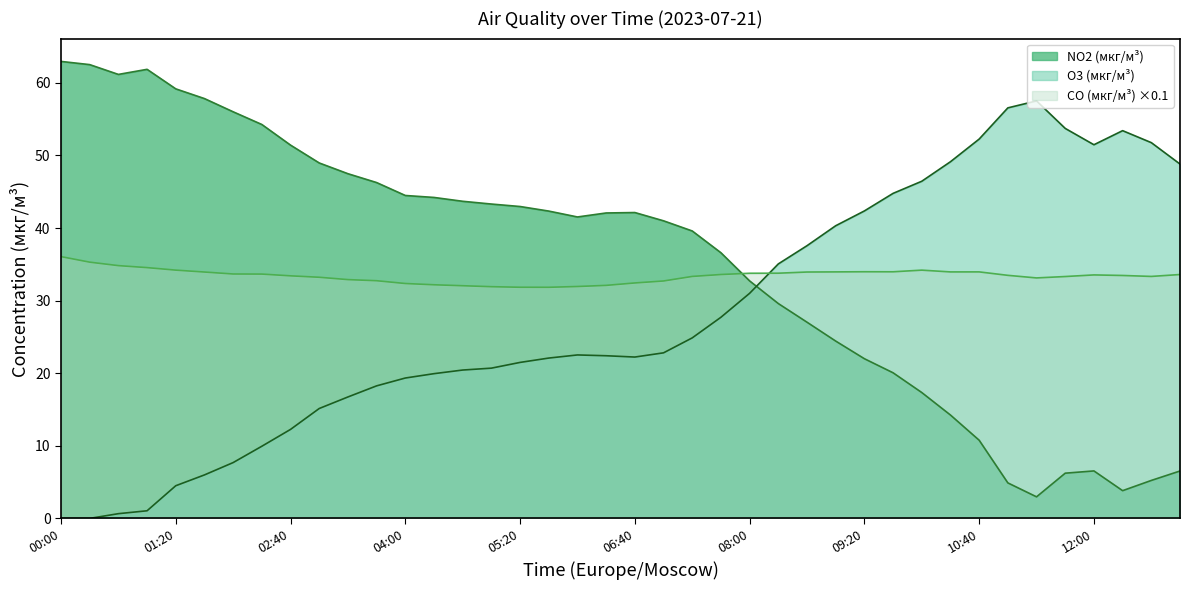

Reading left to right, transcribe all the data shown in this chart.

NO2 (мкг/м³): 00:00=63.0	00:20=62.5	00:40=61.2	01:00=61.9	01:20=59.2	01:40=57.8	02:00=56.0	02:20=54.3	02:40=51.4	03:00=49.0	03:20=47.5	03:40=46.3	04:00=44.5	04:20=44.2	04:40=43.7	05:00=43.3	05:20=43.0	05:40=42.3	06:00=41.5	06:20=42.1	06:40=42.1	07:00=41.0	07:20=39.6	07:40=36.6	08:00=32.7	08:20=29.6	08:40=27.0	09:00=24.4	09:20=22.0	09:40=20.1	10:00=17.3	10:20=14.2	10:40=10.8	11:00=4.9	11:20=3.0	11:40=6.2	12:00=6.5	12:20=3.8	12:40=5.2	13:00=6.5
O3 (мкг/м³): 00:00=0.0	00:20=0.0	00:40=0.7	01:00=1.1	01:20=4.5	01:40=6.0	02:00=7.7	02:20=9.9	02:40=12.3	03:00=15.1	03:20=16.7	03:40=18.3	04:00=19.3	04:20=19.9	04:40=20.4	05:00=20.7	05:20=21.5	05:40=22.1	06:00=22.5	06:20=22.4	06:40=22.2	07:00=22.8	07:20=24.9	07:40=27.7	08:00=31.0	08:20=35.1	08:40=37.6	09:00=40.3	09:20=42.4	09:40=44.8	10:00=46.5	10:20=49.1	10:40=52.3	11:00=56.6	11:20=57.5	11:40=53.7	12:00=51.5	12:20=53.4	12:40=51.8	13:00=48.8
CO (мкг/м³): 00:00=36.1	00:20=35.3	00:40=34.8	01:00=34.6	01:20=34.2	01:40=33.9	02:00=33.7	02:20=33.7	02:40=33.4	03:00=33.2	03:20=32.9	03:40=32.7	04:00=32.4	04:20=32.2	04:40=32.1	05:00=31.9	05:20=31.8	05:40=31.8	06:00=31.9	06:20=32.1	06:40=32.4	07:00=32.7	07:20=33.3	07:40=33.6	08:00=33.8	08:20=33.8	08:40=33.9	09:00=34.0	09:20=34.0	09:40=34.0	10:00=34.2	10:20=34.0	10:40=34.0	11:00=33.5	11:20=33.1	11:40=33.3	12:00=33.5	12:20=33.5	12:40=33.3	13:00=33.6